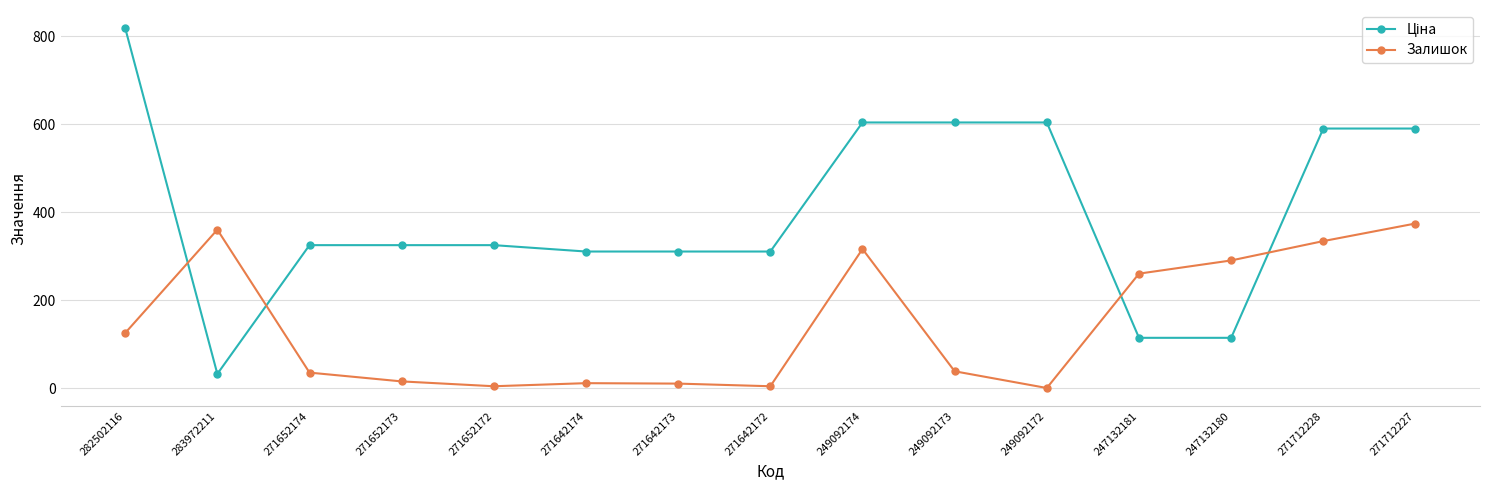

How many lines are shown in the chart?

2